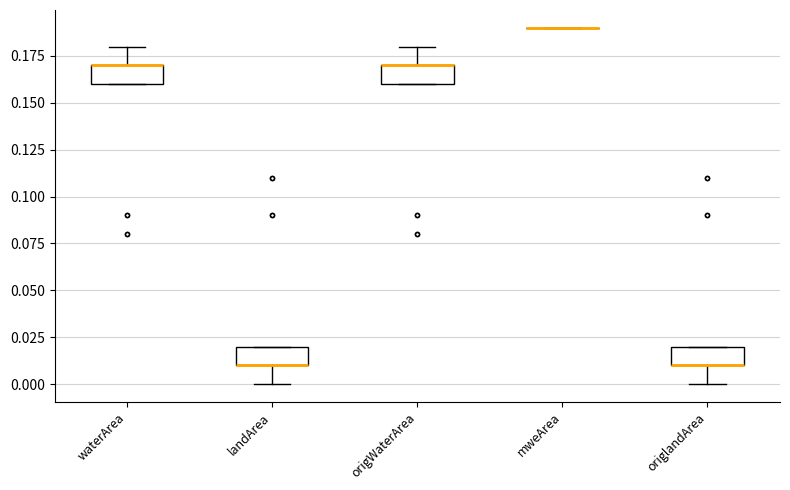

Reading left to right, read every box against the y-axis: the position of its median line, the range the box covers, and the ends of its whiskers. The values are not printed on the chart, so give them approximately, as read against the axis.

waterArea: median 0.17 (drawn on the box's upper edge), box 0.16 to 0.17, whiskers 0.16 to 0.18
landArea: median 0.01 (drawn on the box's lower edge), box 0.01 to 0.02, whiskers 0.00 to 0.02
origWaterArea: median 0.17 (drawn on the box's upper edge), box 0.16 to 0.17, whiskers 0.16 to 0.18
mweArea: box collapsed to a line at 0.19, whiskers 0.19 to 0.19
origlandArea: median 0.01 (drawn on the box's lower edge), box 0.01 to 0.02, whiskers 0.00 to 0.02